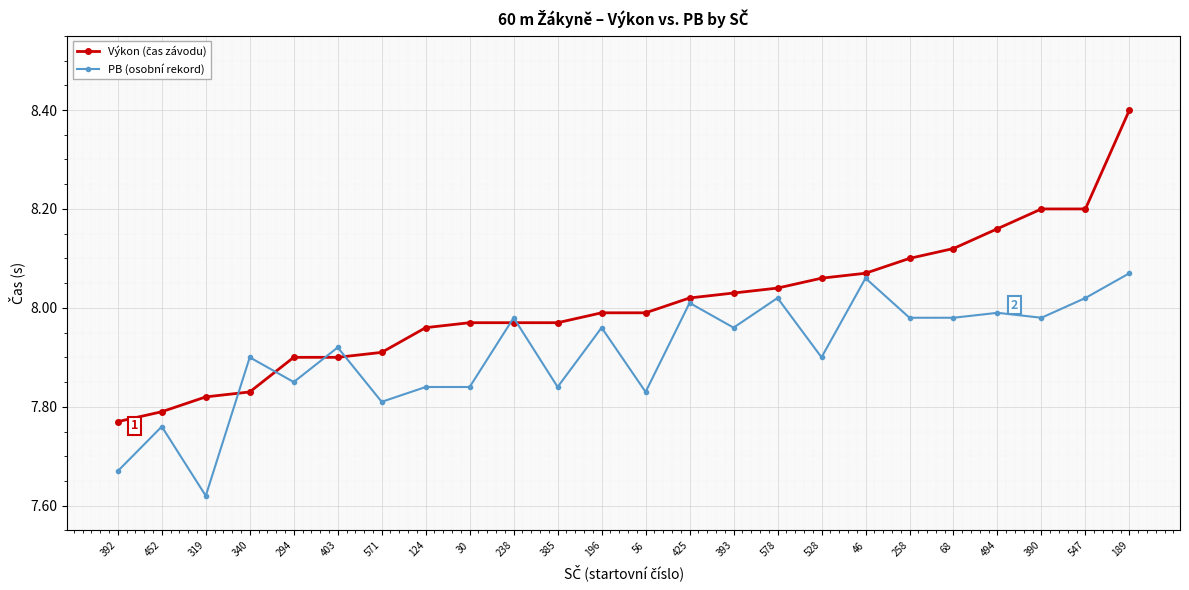

At which category does PB (osobní rekord) reach its first local peak?

452